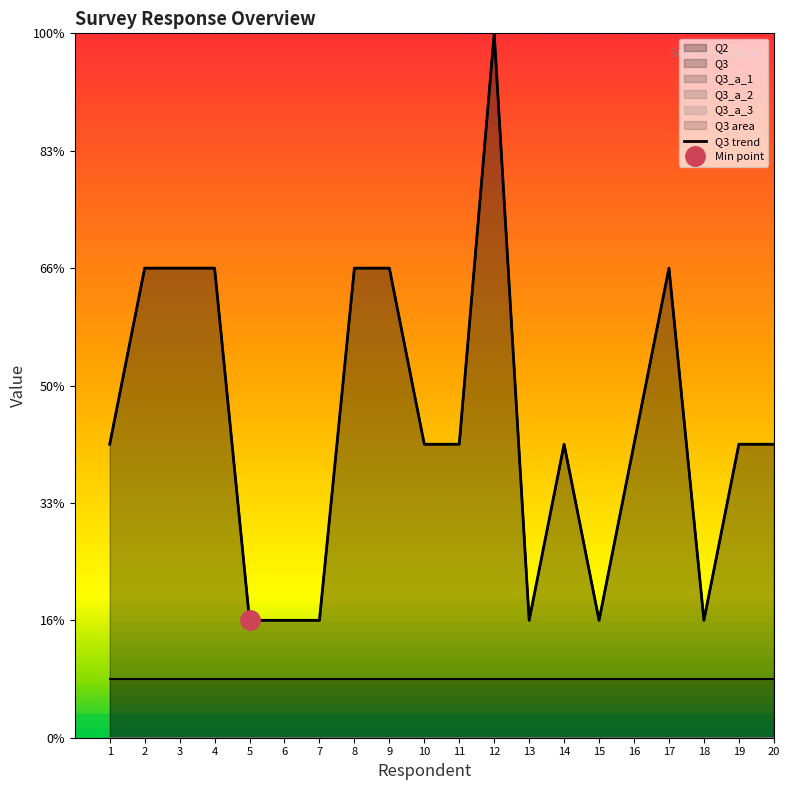

The value at 5 is 2. True or false?

True